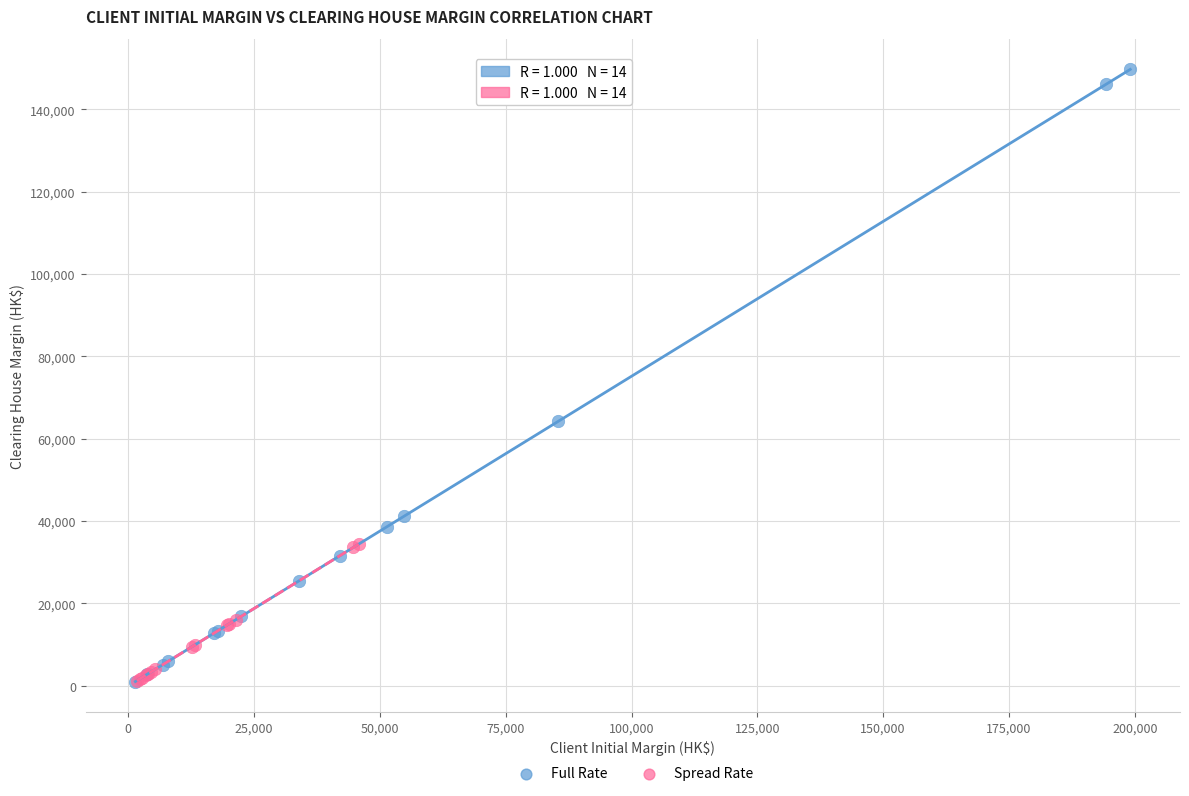

Which series reaches the maximum Y coordinate?

Full Rate